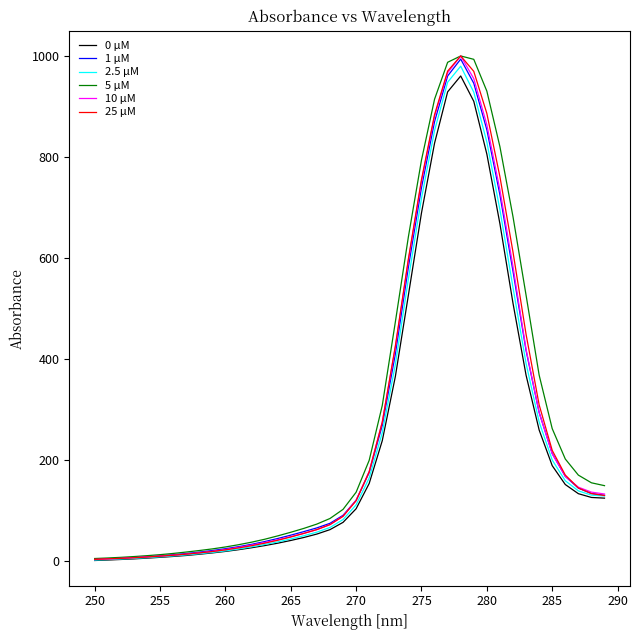

What is the greatest value displayed?

1000.0